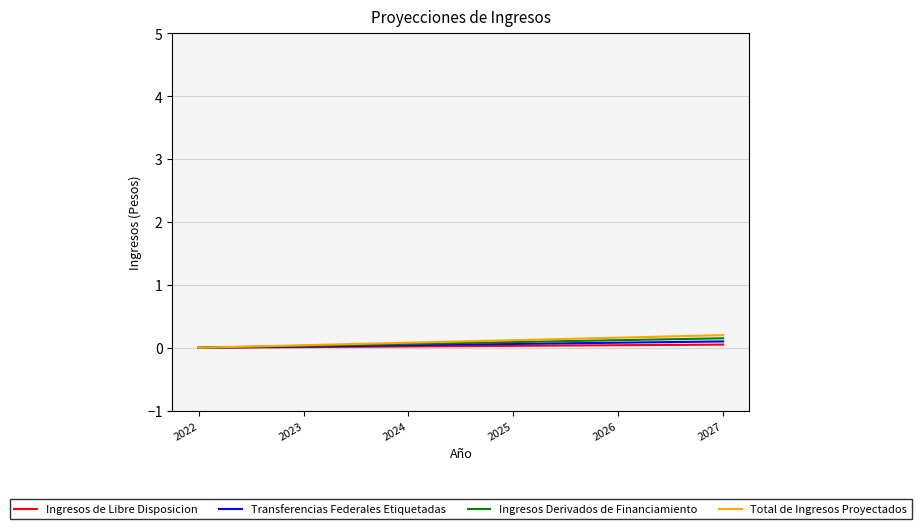

At which label does Ingresos de Libre Disposicion reach its peak?

2027